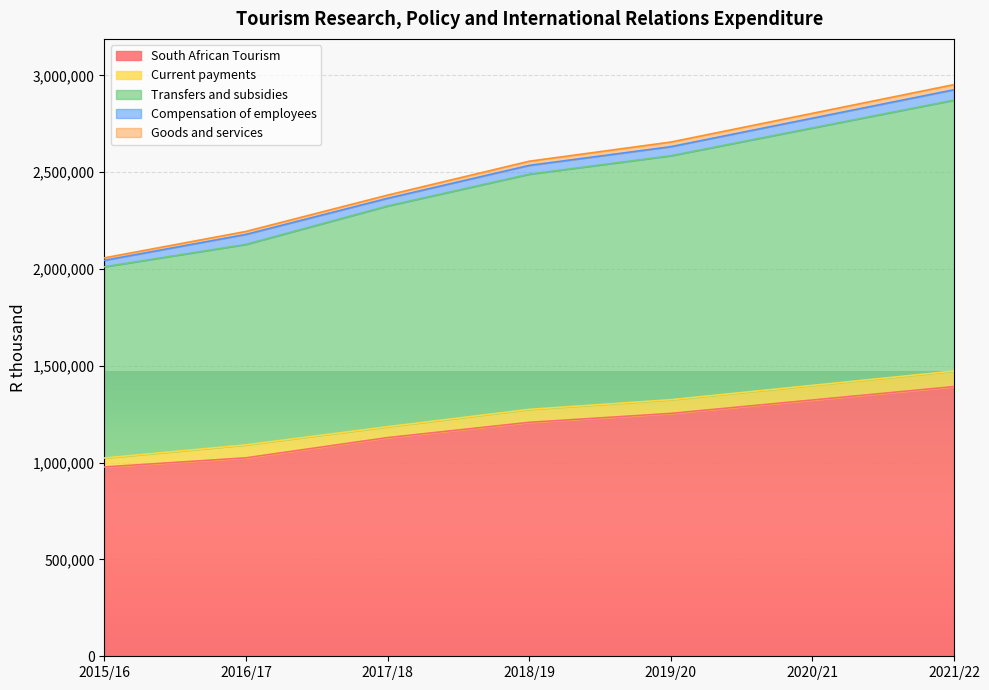

What is the value of the South African Tourism point at the 1st from the left?

977712